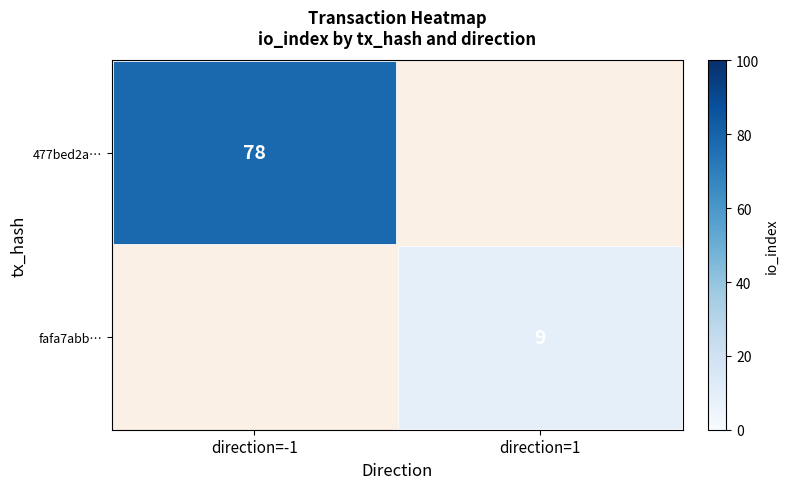

Which has a higher value, direction=-1 or direction=1?

direction=-1